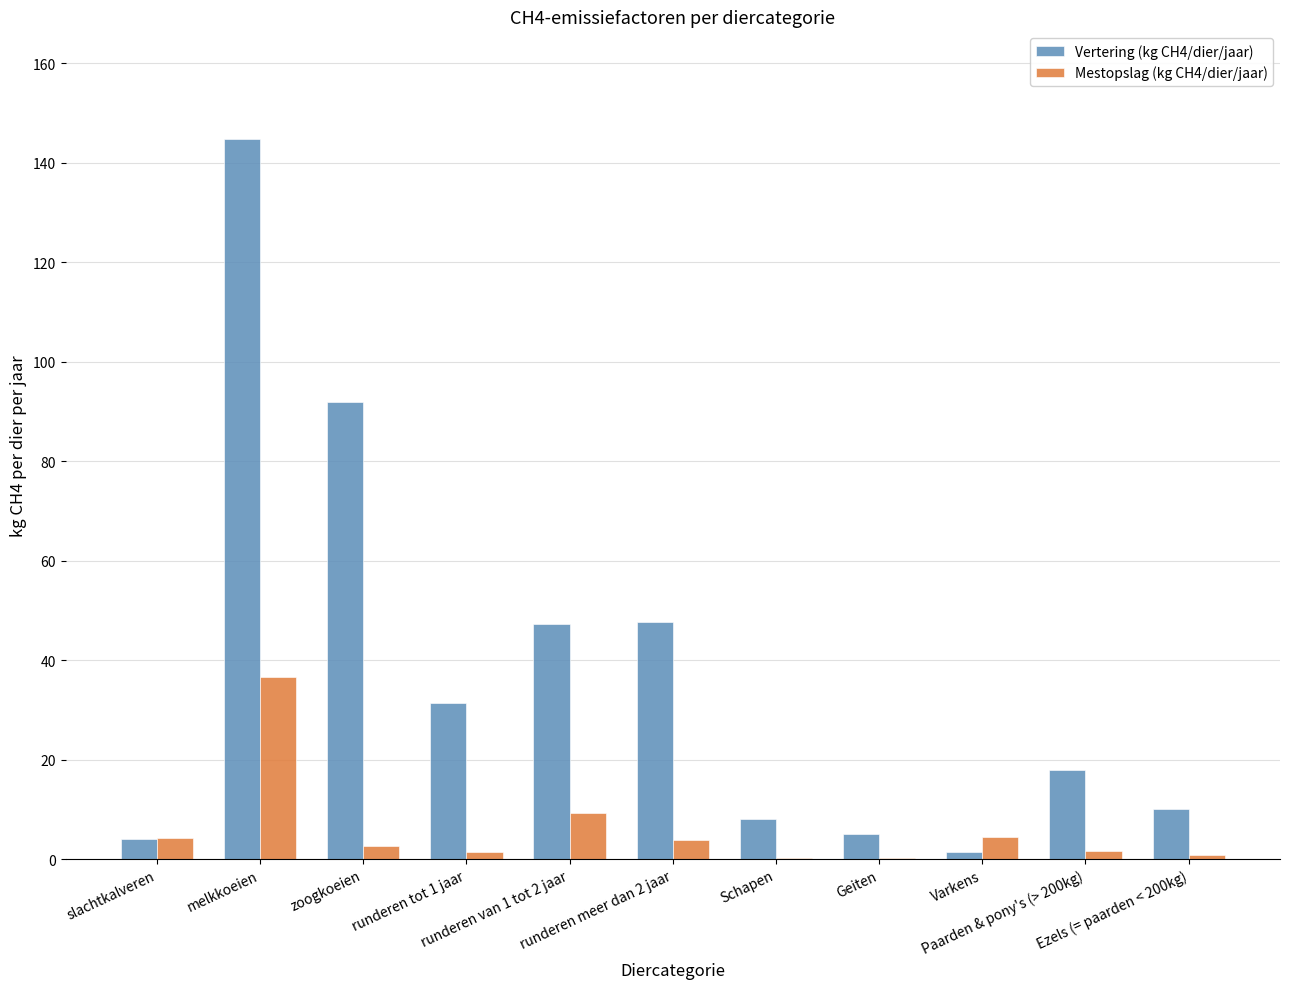

How many distinct data groups are displayed?

2